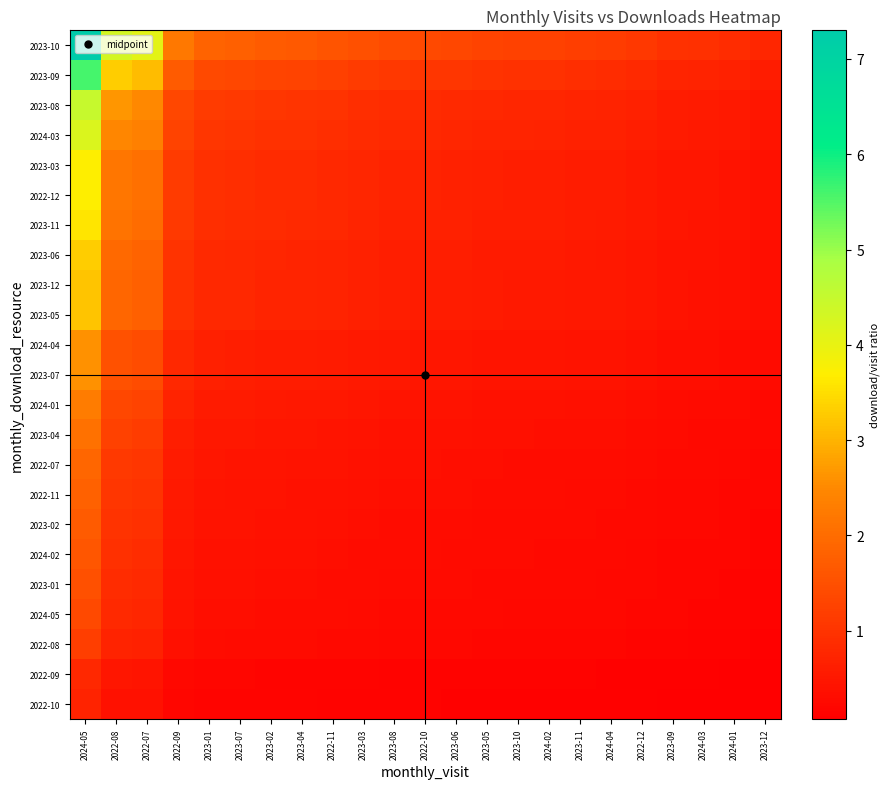

What is the total value across all series at 2023-01?

16.1